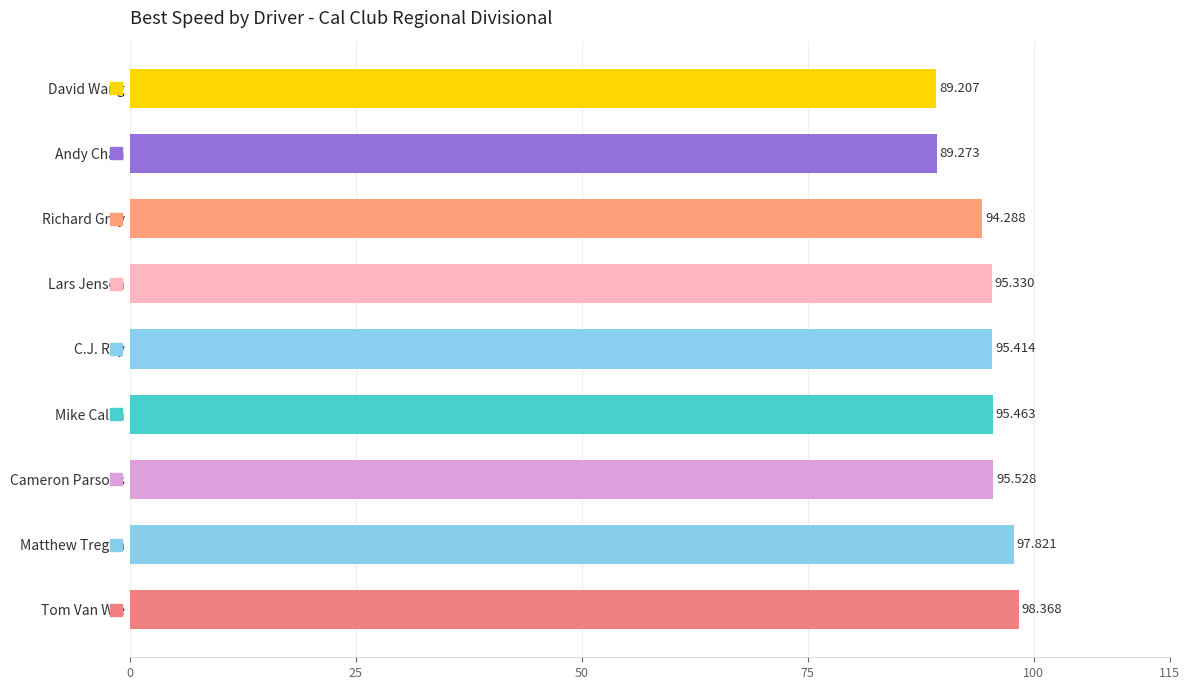

Which label corresponds to the largest value in the chart?

Tom Van Wie